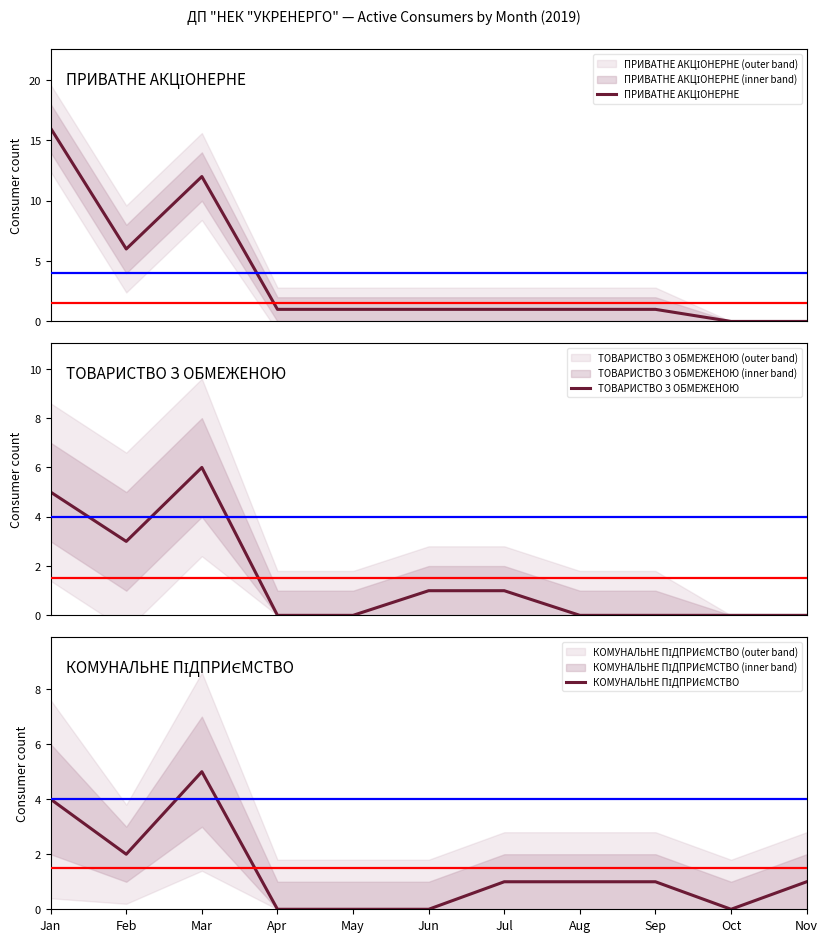

What is the sum of all КОМУНАЛЬНЕ ПІДПРИЄМСТВО values?

15